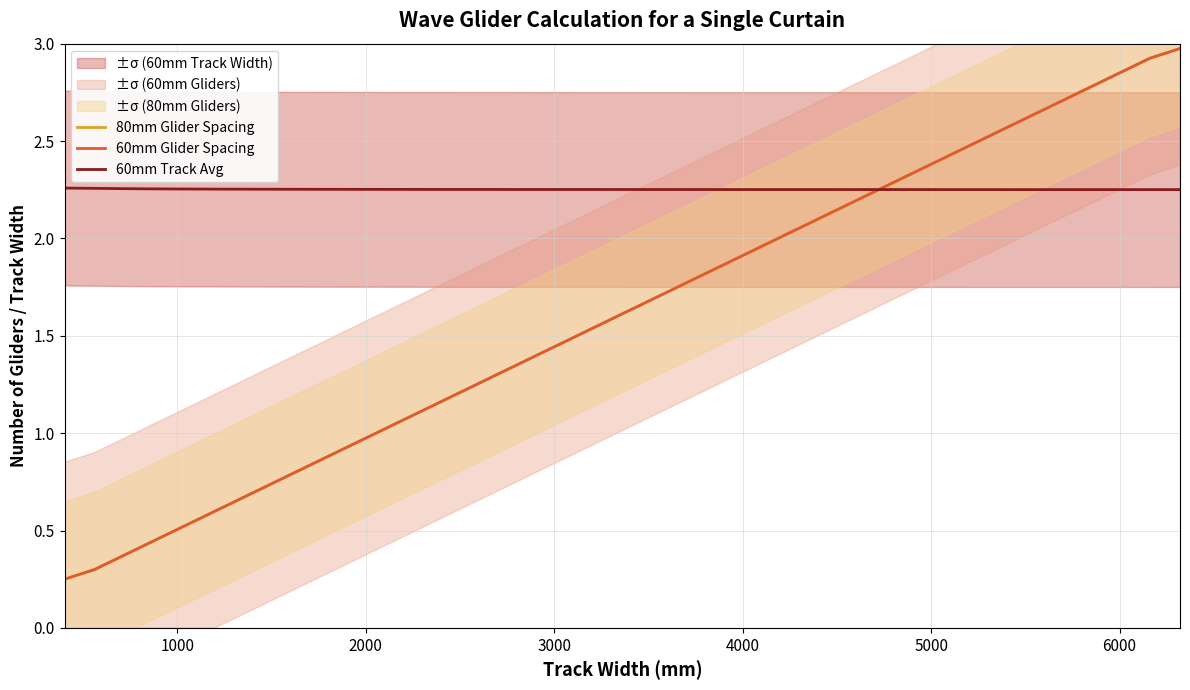

How many lines are shown in the chart?

3